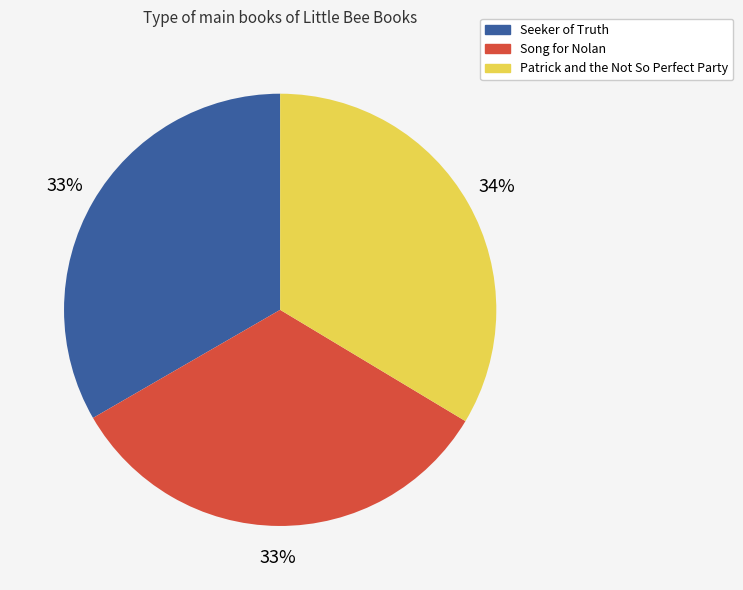

Combined, do Song for Nolan and Patrick and the Not So Perfect Party account for over 50%?

Yes